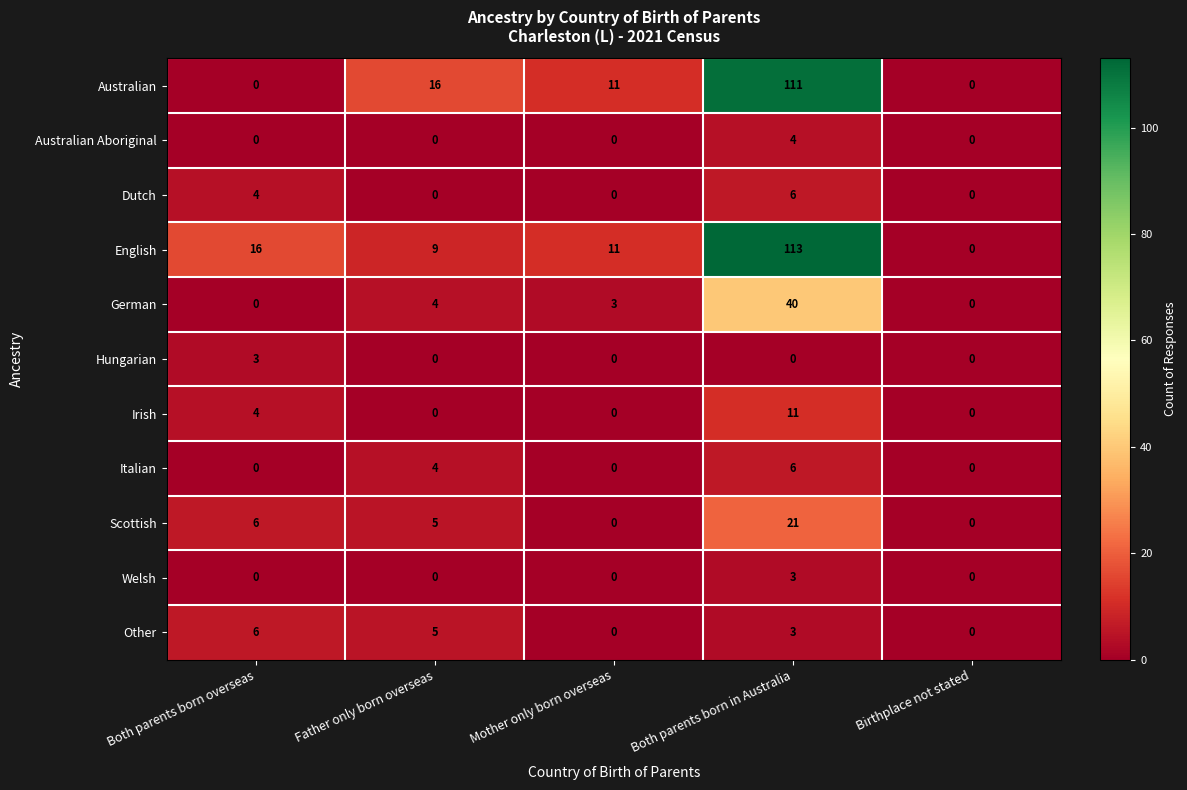

At how many categories does at least one series exceed 30?

1